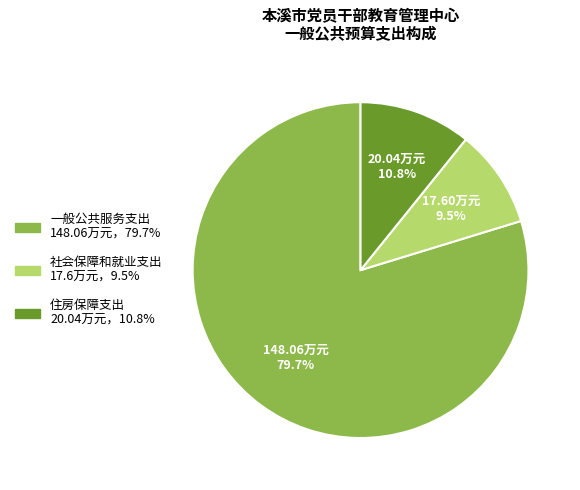

To the nearest percent, what percentage of the pie is 住房保障支出?

11%